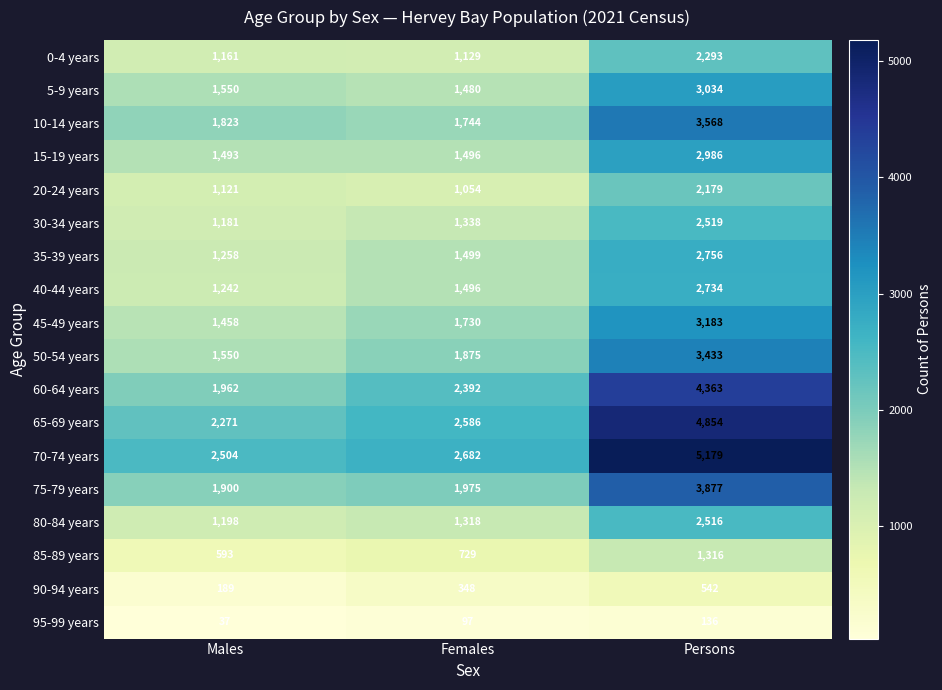

List the series in order of their peak value, lowest first.

95-99 years, 90-94 years, 85-89 years, 20-24 years, 0-4 years, 80-84 years, 30-34 years, 40-44 years, 35-39 years, 15-19 years, 5-9 years, 45-49 years, 50-54 years, 10-14 years, 75-79 years, 60-64 years, 65-69 years, 70-74 years